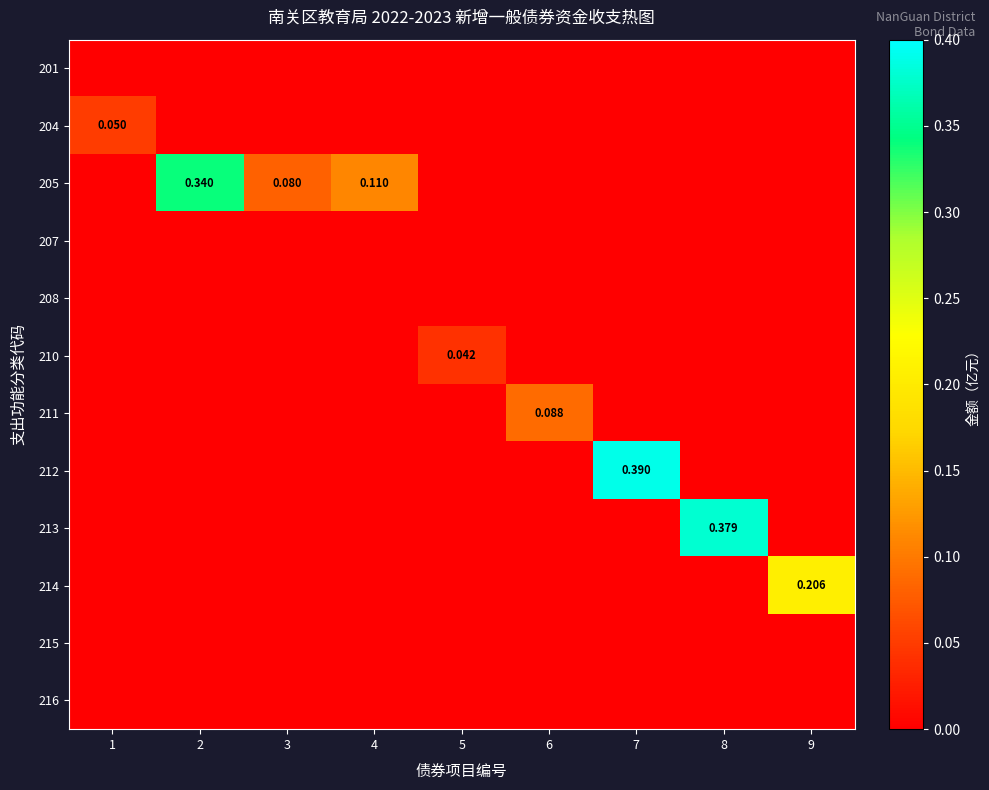

True or false: 204 has a value of -0.0 at 4.

False